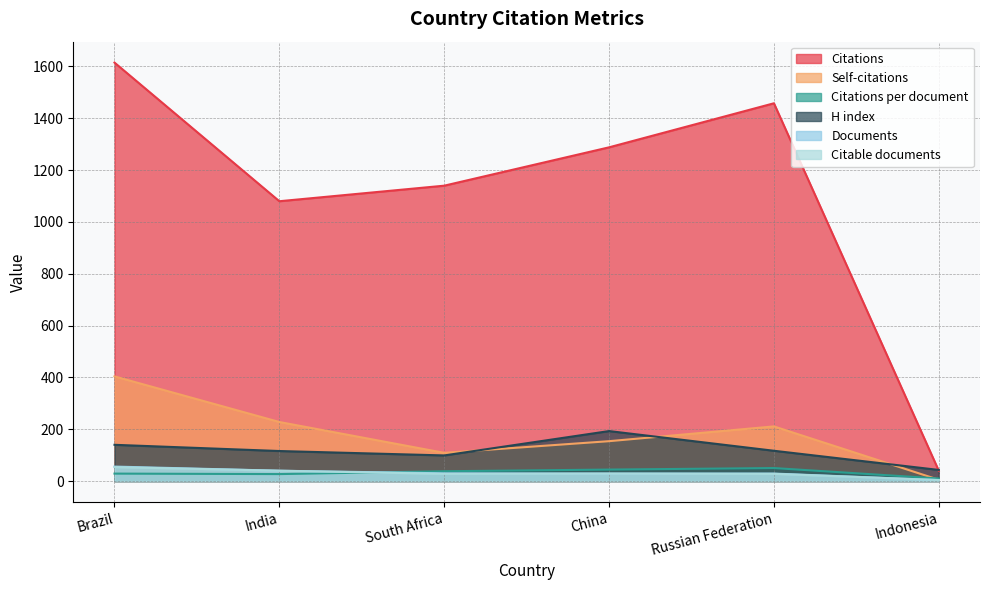

What are all the series names shown in the legend?

Citations, Self-citations, Citations per document, H index, Documents, Citable documents